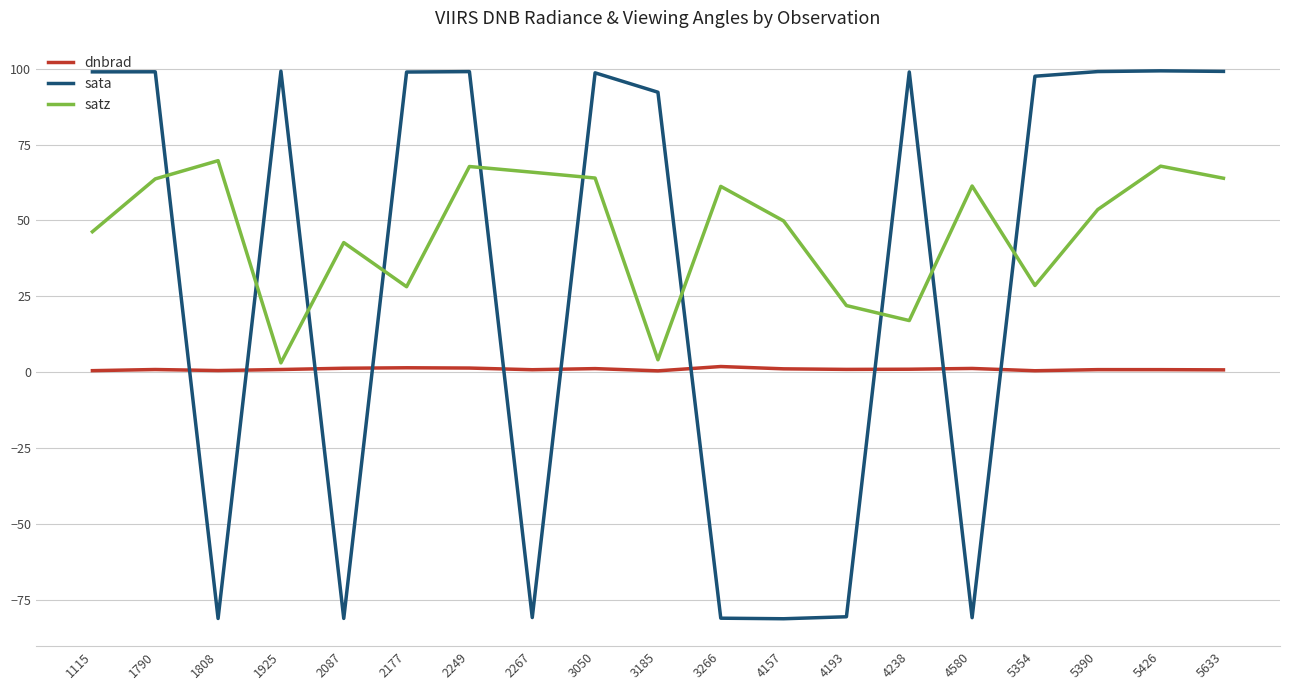

What is the minimum value shown in the chart?

-81.1